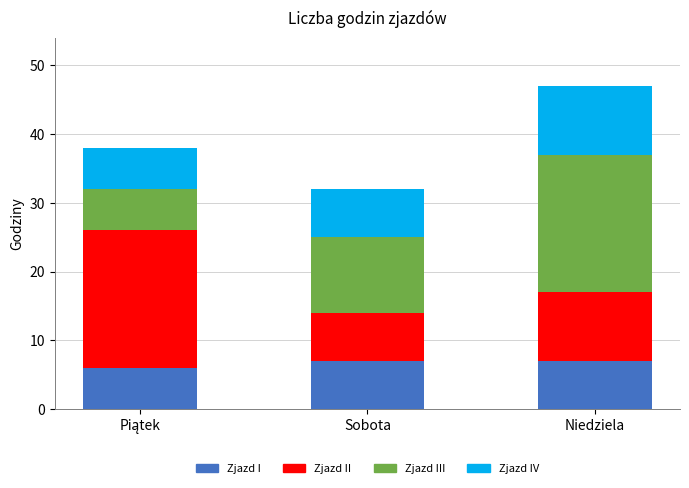

Reading right to left, what are the values for Zjazd I?

7	7	6